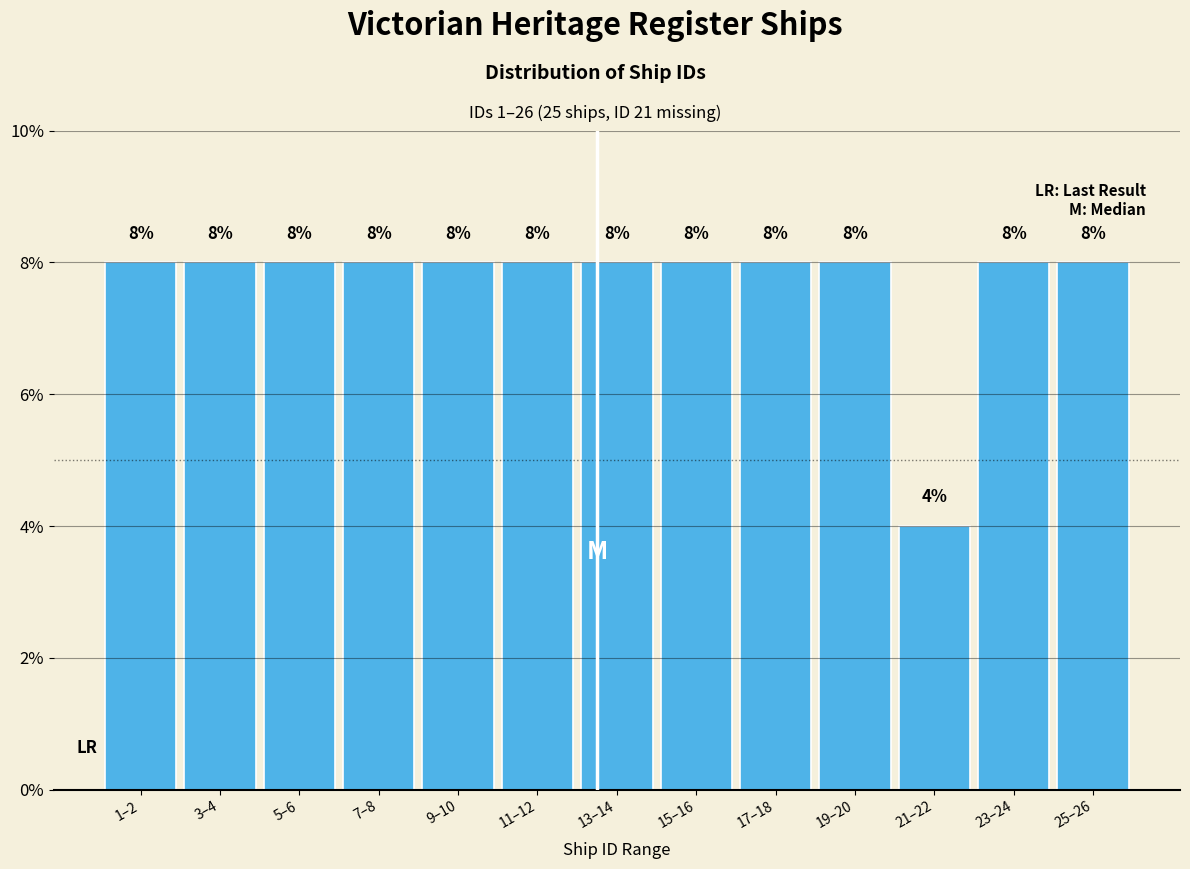

Reading right to left, extract all data points from this chart.

8	8	4	8	8	8	8	8	8	8	8	8	8